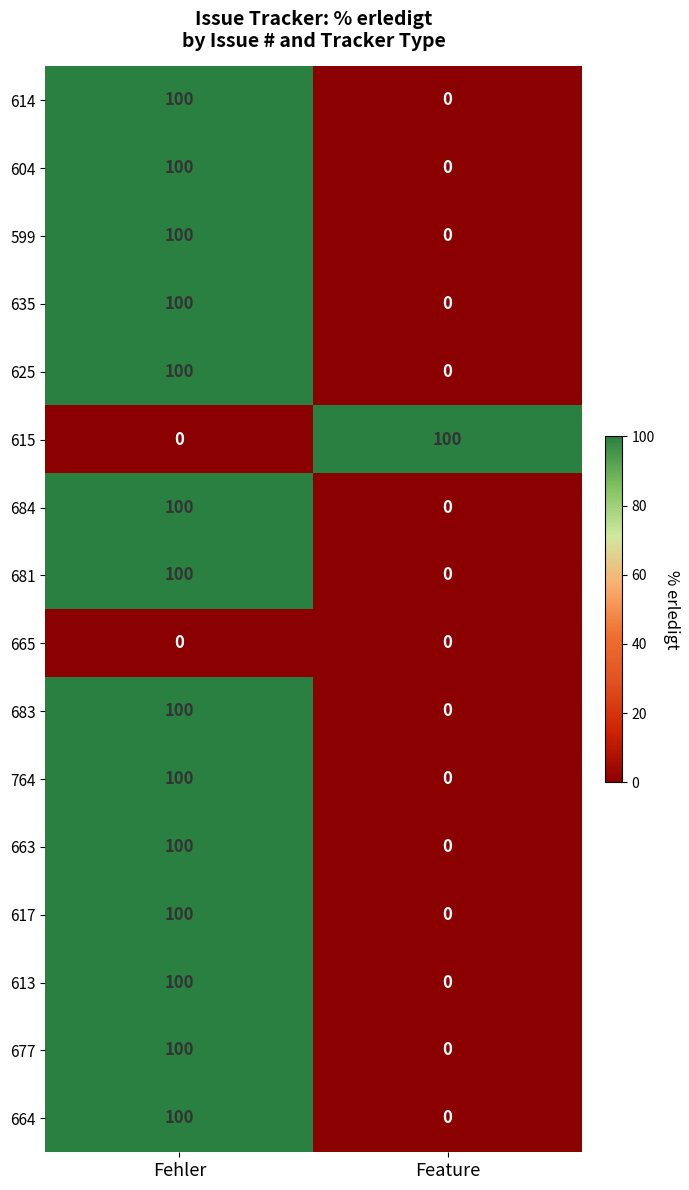

What is the maximum value for 635?

100